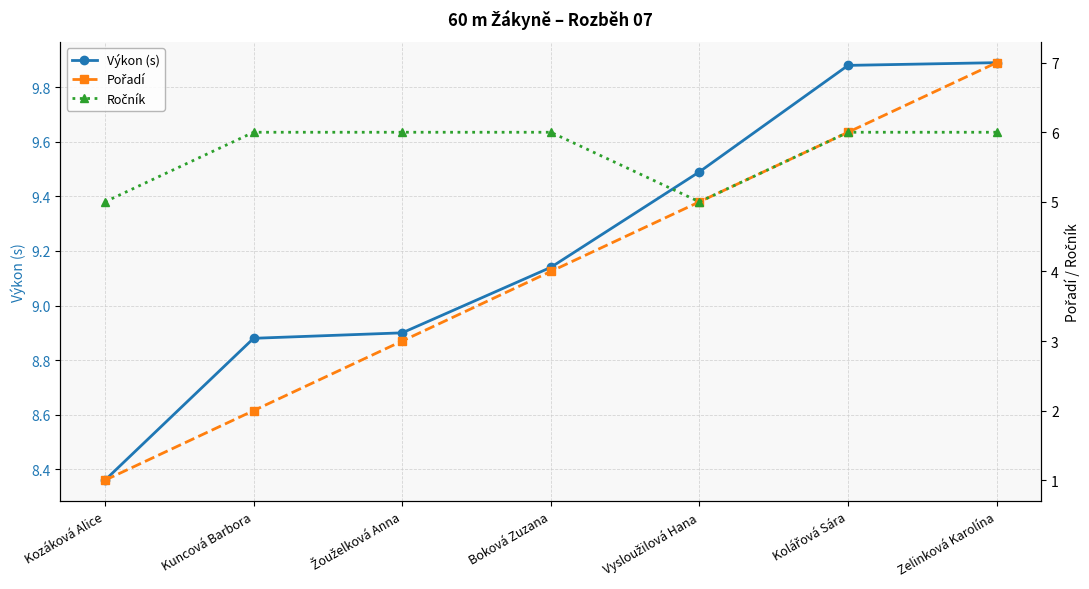

At how many categories does at least one series exceed 8?

7